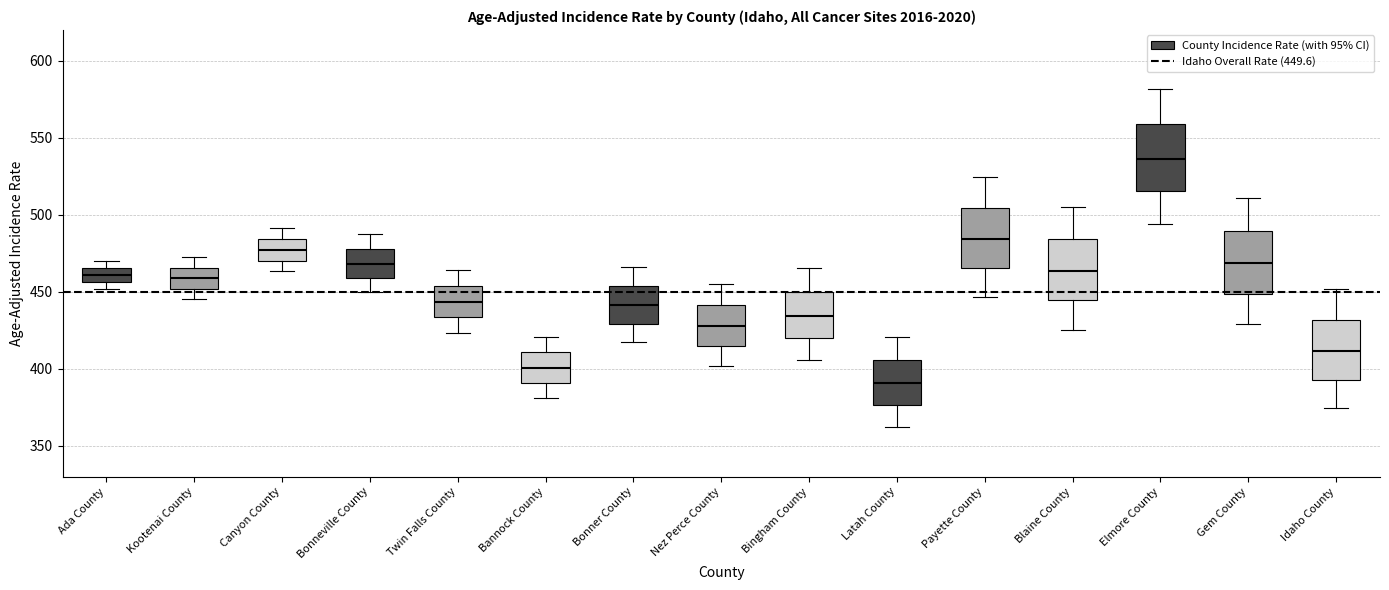

Reading left to right, transcribe this box plot: for each box, give where its median line is, the range the box spans, and where its two whiskers end, as read against the y-axis. The values are not printed on the chart, so give them approximately, as read against the axis.

Ada County: median 460, box 455 to 465, whiskers 450 to 470
Kootenai County: median 460, box 450 to 465, whiskers 445 to 475
Canyon County: median 475, box 470 to 485, whiskers 465 to 490
Bonneville County: median 470, box 460 to 480, whiskers 450 to 485
Twin Falls County: median 445, box 435 to 455, whiskers 425 to 465
Bannock County: median 400, box 390 to 410, whiskers 380 to 420
Bonner County: median 440, box 430 to 455, whiskers 415 to 465
Nez Perce County: median 430, box 415 to 440, whiskers 400 to 455
Bingham County: median 435, box 420 to 450, whiskers 405 to 465
Latah County: median 390, box 375 to 405, whiskers 360 to 420
Payette County: median 485, box 465 to 505, whiskers 445 to 525
Blaine County: median 465, box 445 to 485, whiskers 425 to 505
Elmore County: median 535, box 515 to 560, whiskers 495 to 580
Gem County: median 470, box 450 to 490, whiskers 430 to 510
Idaho County: median 410, box 395 to 430, whiskers 375 to 450